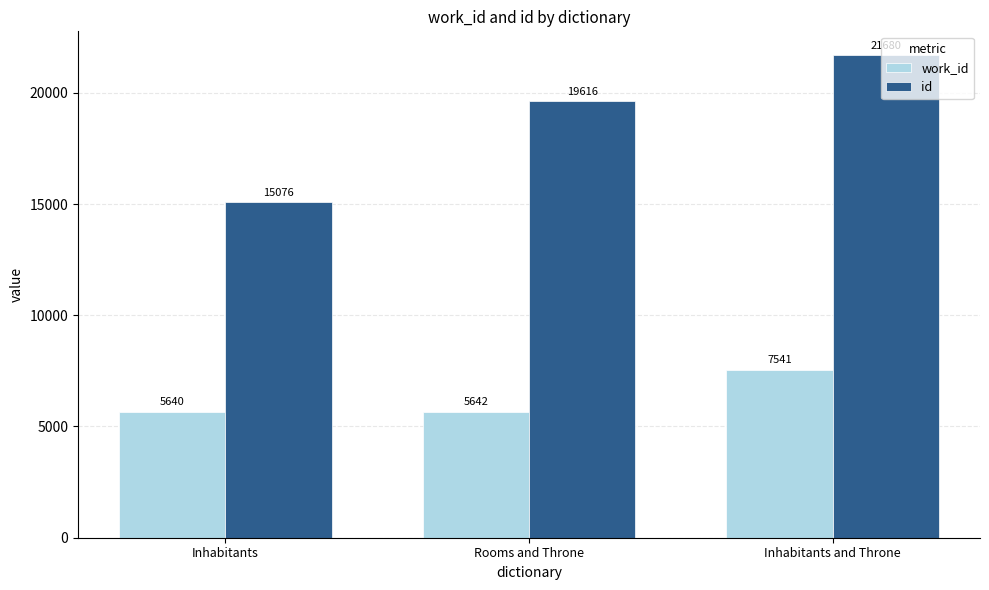

Reading left to right, list all the values displayed in this chart.

work_id: 5640	5642	7541
id: 15076	19616	21680